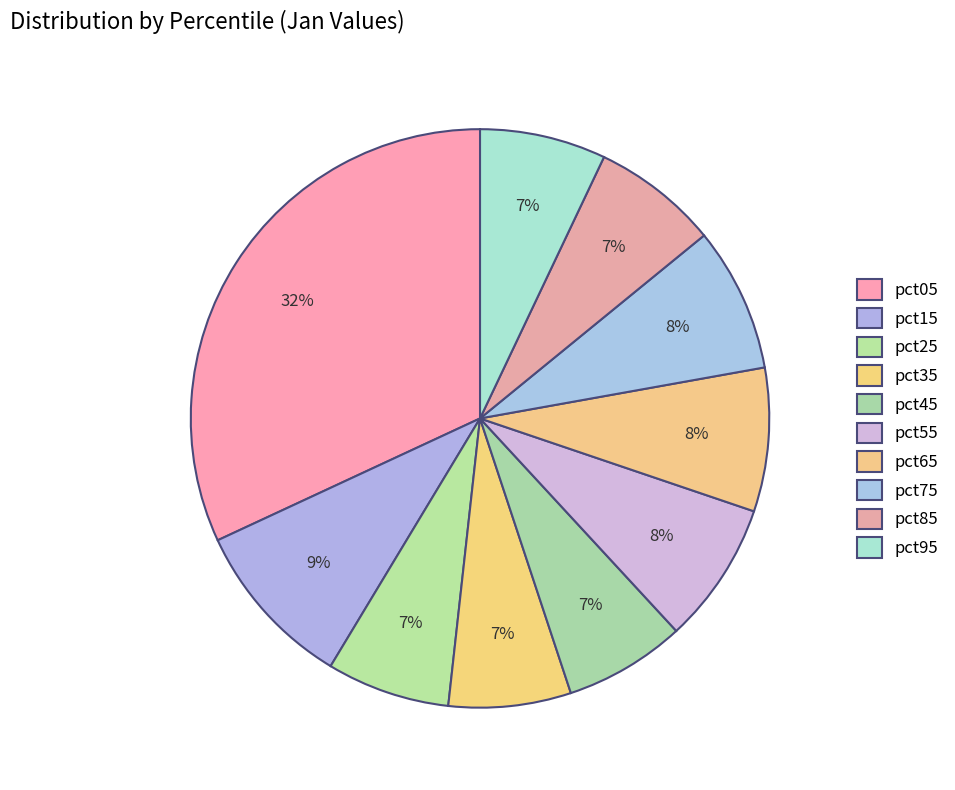

True or false: pct25 accounts for 7% of the total.

True